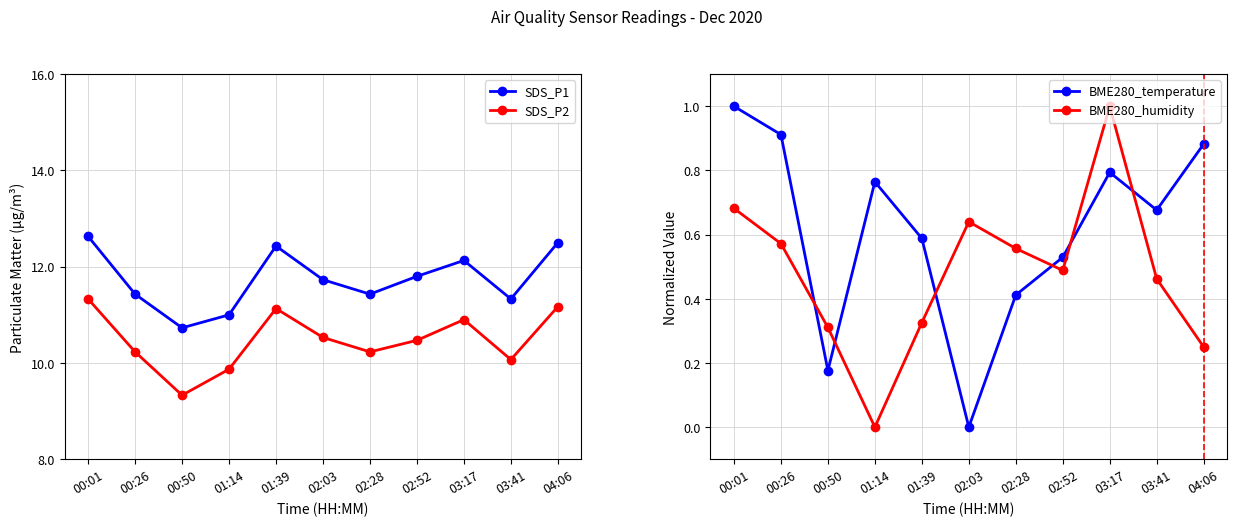

What is the greatest value displayed?

12.6